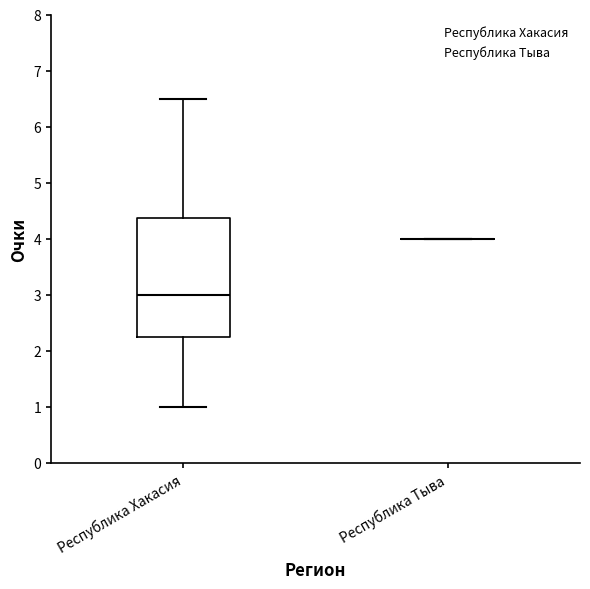

Reading left to right, read every box against the y-axis: the position of its median line, the range the box covers, and the ends of its whiskers. The values are not printed on the chart, so give them approximately, as read against the axis.

Республика Хакасия: median 3.0, box 2.3 to 4.4, whiskers 1.0 to 6.5
Республика Тыва: box collapsed to a line at 4.0, whiskers 4.0 to 4.0